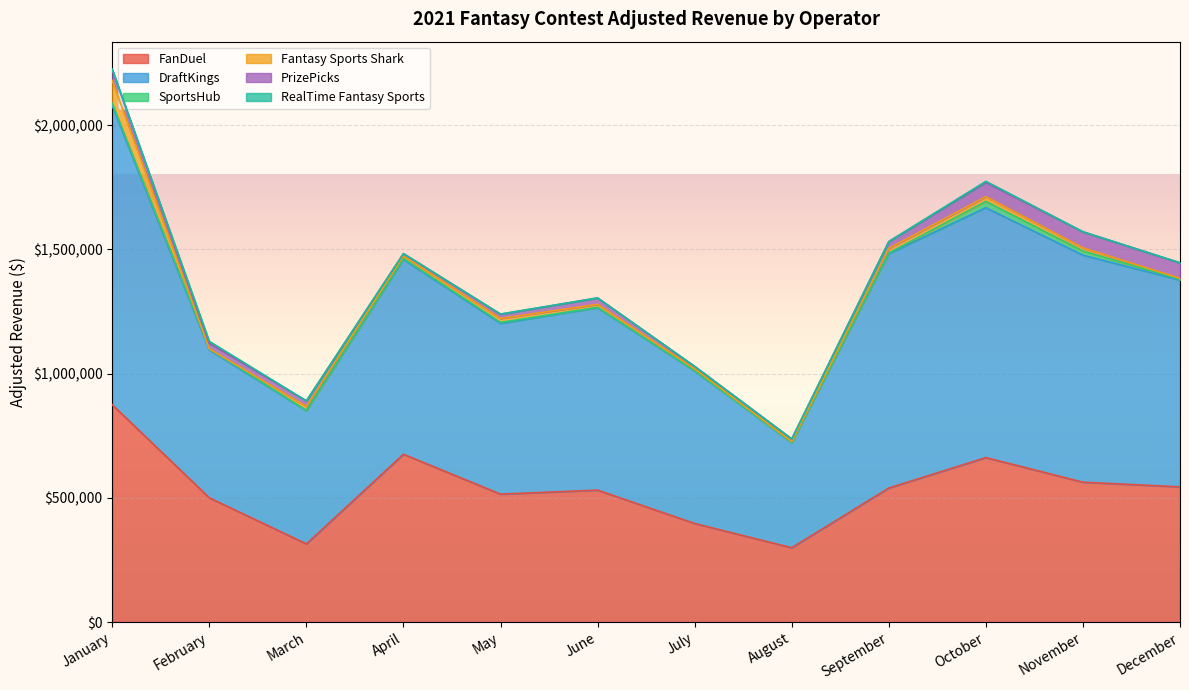

True or false: SportsHub has a value of 2804.3 at September.

True